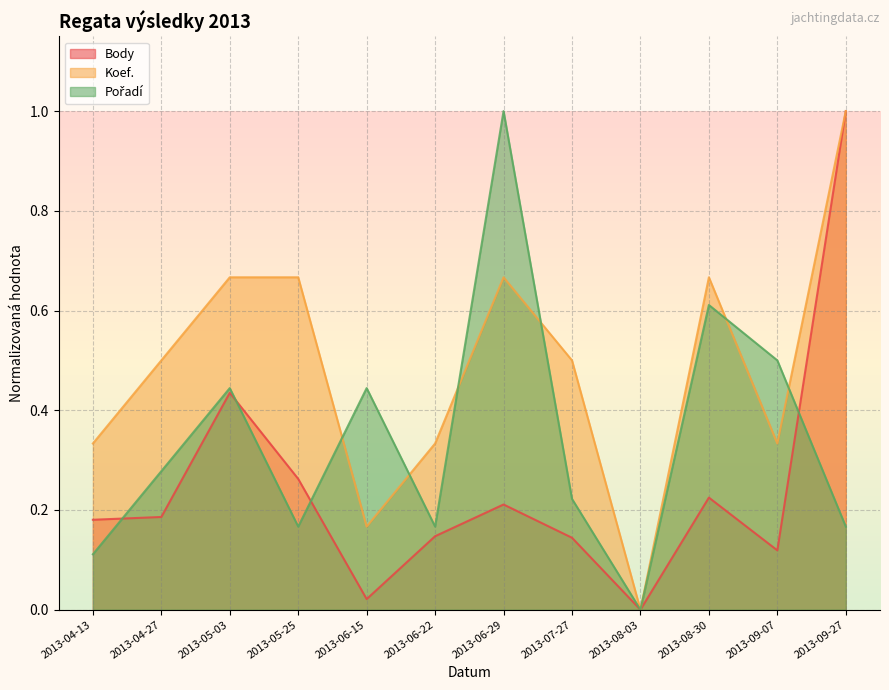

True or false: Pořadí has a value of 1.0 at 2013-06-29.

True